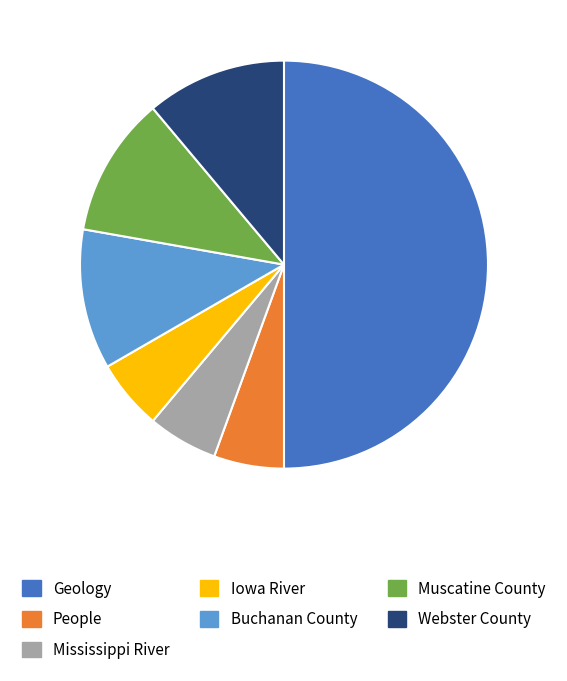

How many segments does this pie chart have?

7